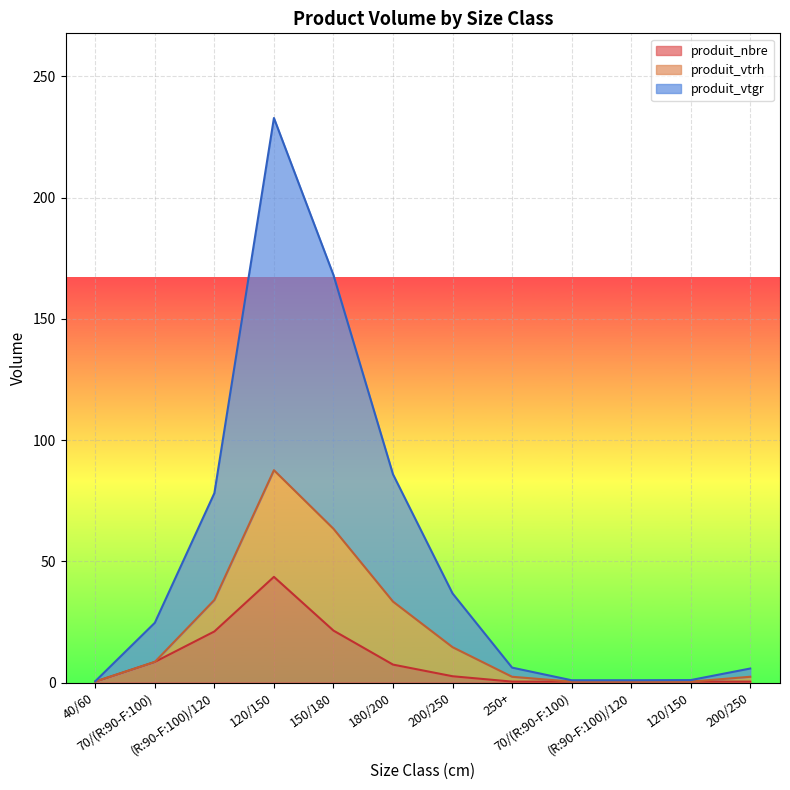

Is it true that produit_vtgr equals 1.0 at 120/150?

True